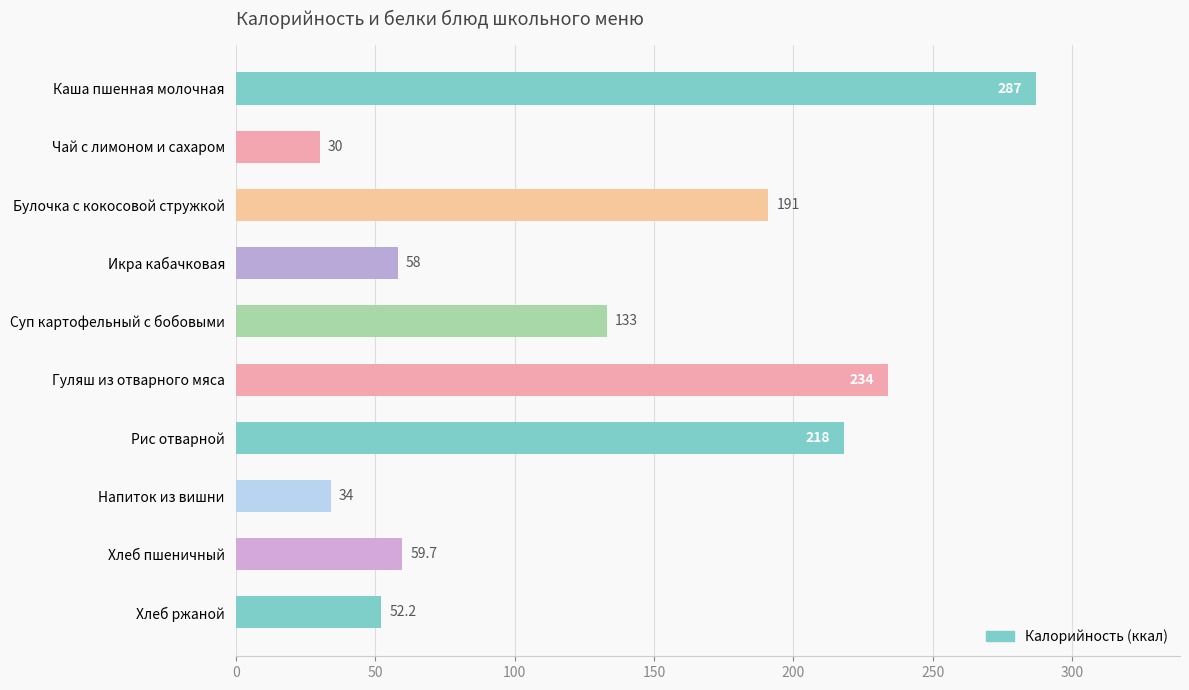

What is the average value?

129.7